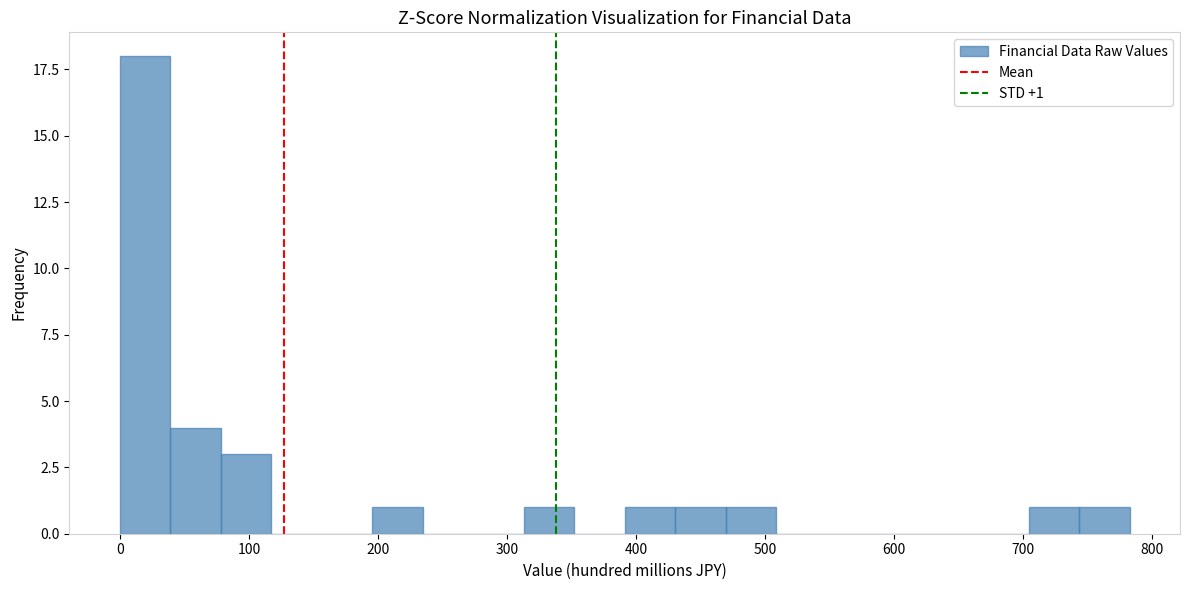

Read against the x-axis, roughly where is the centre of the tallest bar?

20